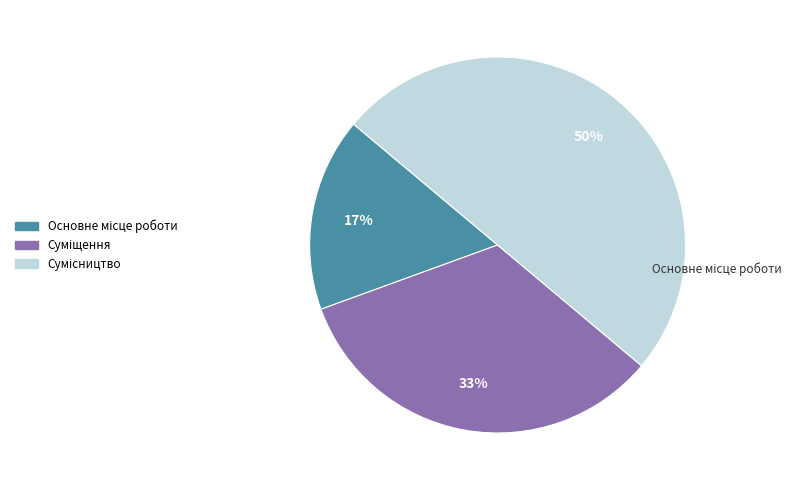

To the nearest percent, what is the difference between the largest and smallest slice percentages?

33%